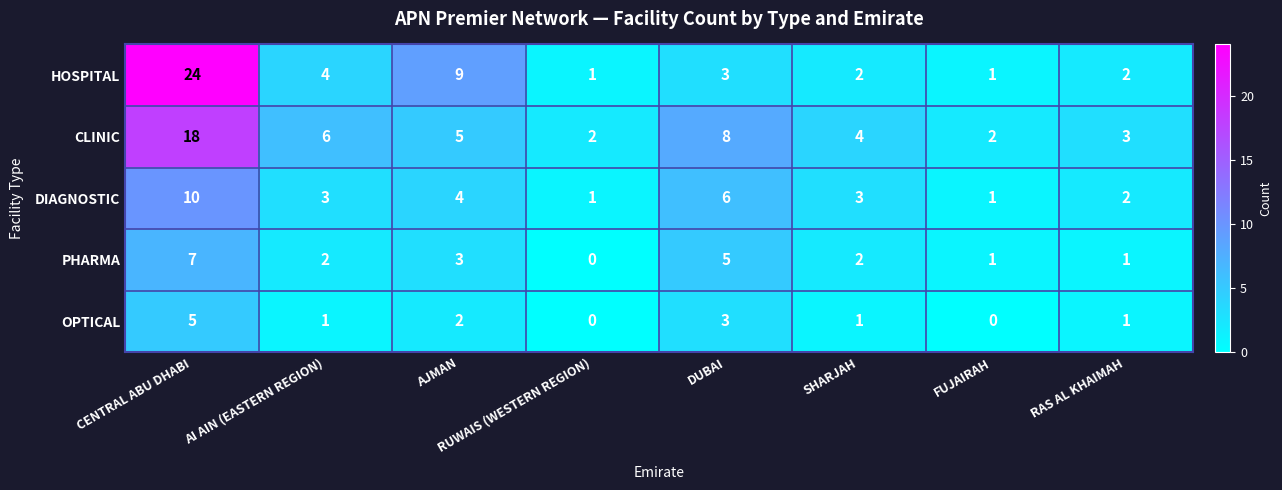

What is the maximum value for PHARMA?

7